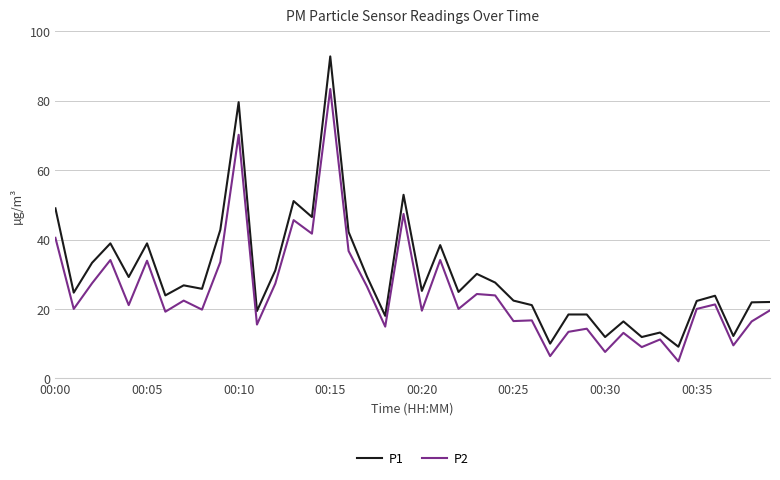

Rank the series by their average value, from highest to lowest.

P1, P2